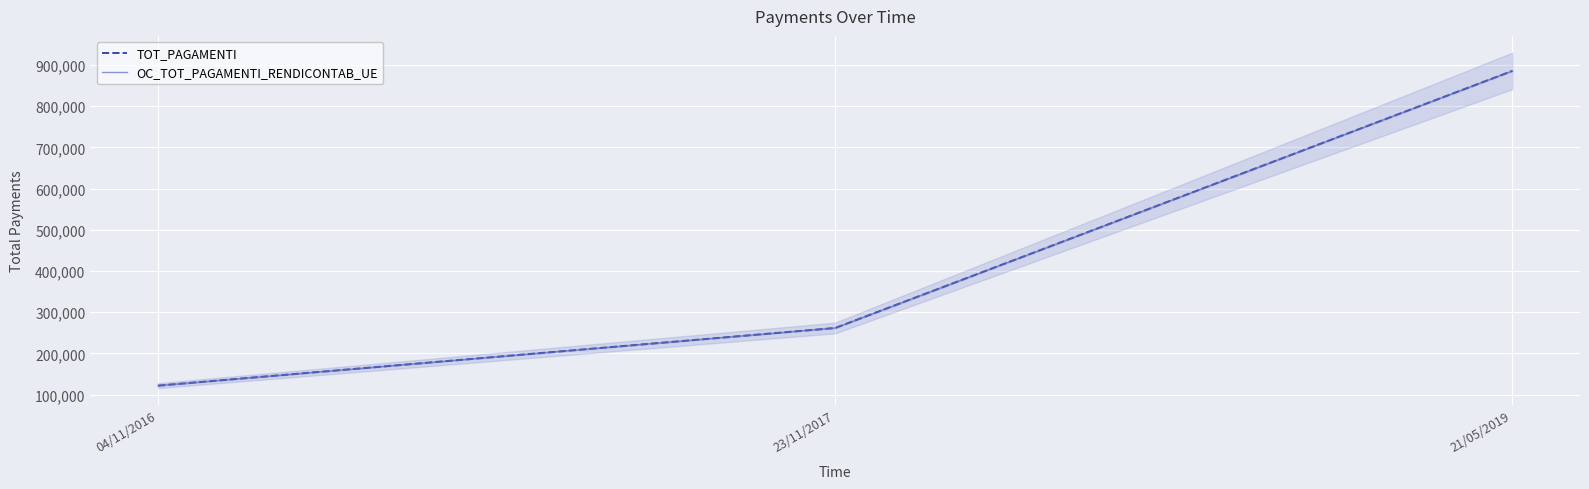

What is the difference between the OC_TOT_PAGAMENTI_RENDICONTAB_UE values at 21/05/2019 and 23/11/2017?

623774.9